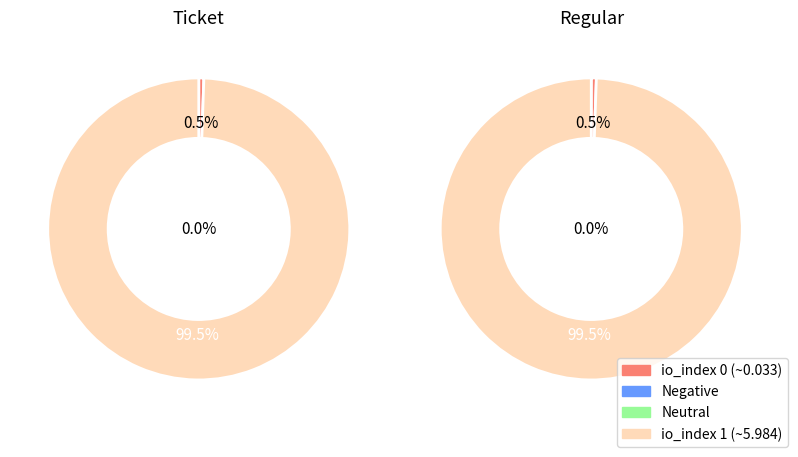

The io_index 0 slice represents 1% of the pie. True or false?

True